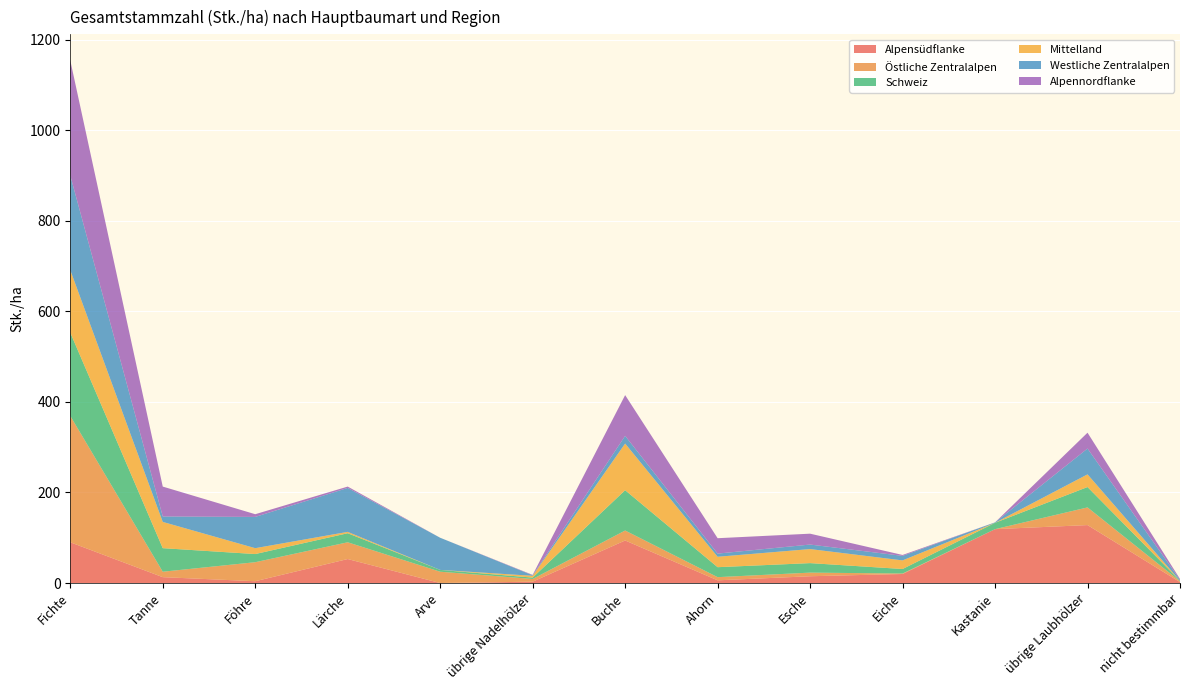

Reading left to right, transcribe all the data shown in this chart.

Alpensüdflanke: Fichte=90	Tanne=13	Föhre=4	Lärche=53	Arve=0	übrige Nadelhölzer=3	Buche=94	Ahorn=6	Esche=15	Eiche=20	Kastanie=119	übrige Laubhölzer=128	nicht bestimmbar=2
Östliche Zentralalpen: Fichte=279	Tanne=12	Föhre=42	Lärche=37	Arve=25	übrige Nadelhölzer=6	Buche=22	Ahorn=7	Esche=8	Eiche=1	Kastanie=0	übrige Laubhölzer=39	nicht bestimmbar=2
Schweiz: Fichte=184	Tanne=52	Föhre=18	Lärche=20	Arve=4	übrige Nadelhölzer=3	Buche=89	Ahorn=22	Esche=21	Eiche=10	Kastanie=14	übrige Laubhölzer=45	nicht bestimmbar=1
Mittelland: Fichte=138	Tanne=58	Föhre=13	Lärche=3	Arve=0	übrige Nadelhölzer=4	Buche=103	Ahorn=23	Esche=31	Eiche=19	Kastanie=0	übrige Laubhölzer=28	nicht bestimmbar=0
Westliche Zentralalpen: Fichte=209	Tanne=12	Föhre=69	Lärche=97	Arve=71	übrige Nadelhölzer=1	Buche=17	Ahorn=7	Esche=10	Eiche=10	Kastanie=1	übrige Laubhölzer=57	nicht bestimmbar=2
Alpennordflanke: Fichte=254	Tanne=66	Föhre=6	Lärche=3	Arve=0	übrige Nadelhölzer=1	Buche=90	Ahorn=34	Esche=24	Eiche=2	Kastanie=0	übrige Laubhölzer=35	nicht bestimmbar=2